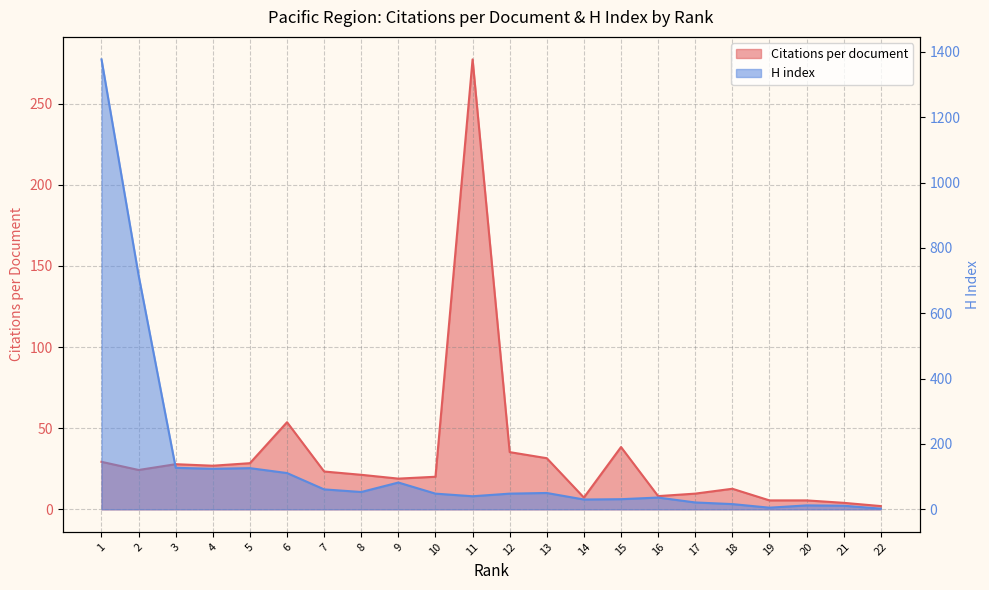

What is the average value of the Citations per document series?

32.3